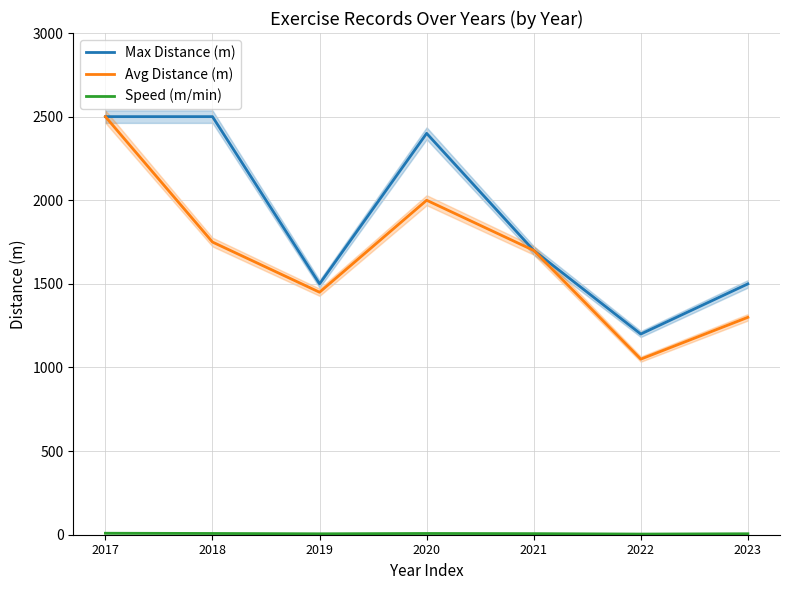

What is the value of the Speed (m/min) point at the 6th from the left?

3.9